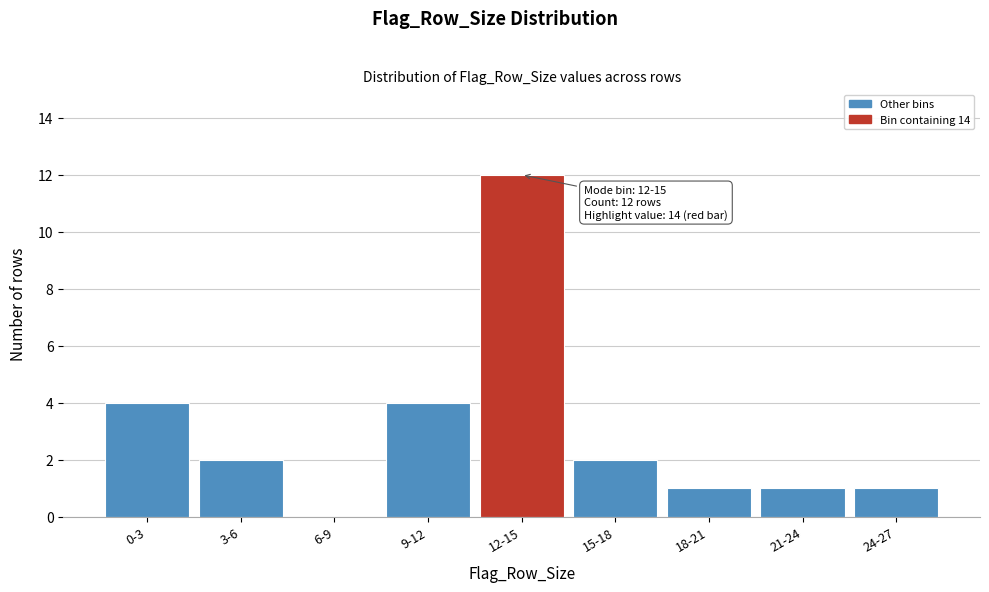

Reading left to right, extract all data points from this chart.

0-3=4	3-6=2	6-9=0	9-12=4	12-15=12	15-18=2	18-21=1	21-24=1	24-27=1